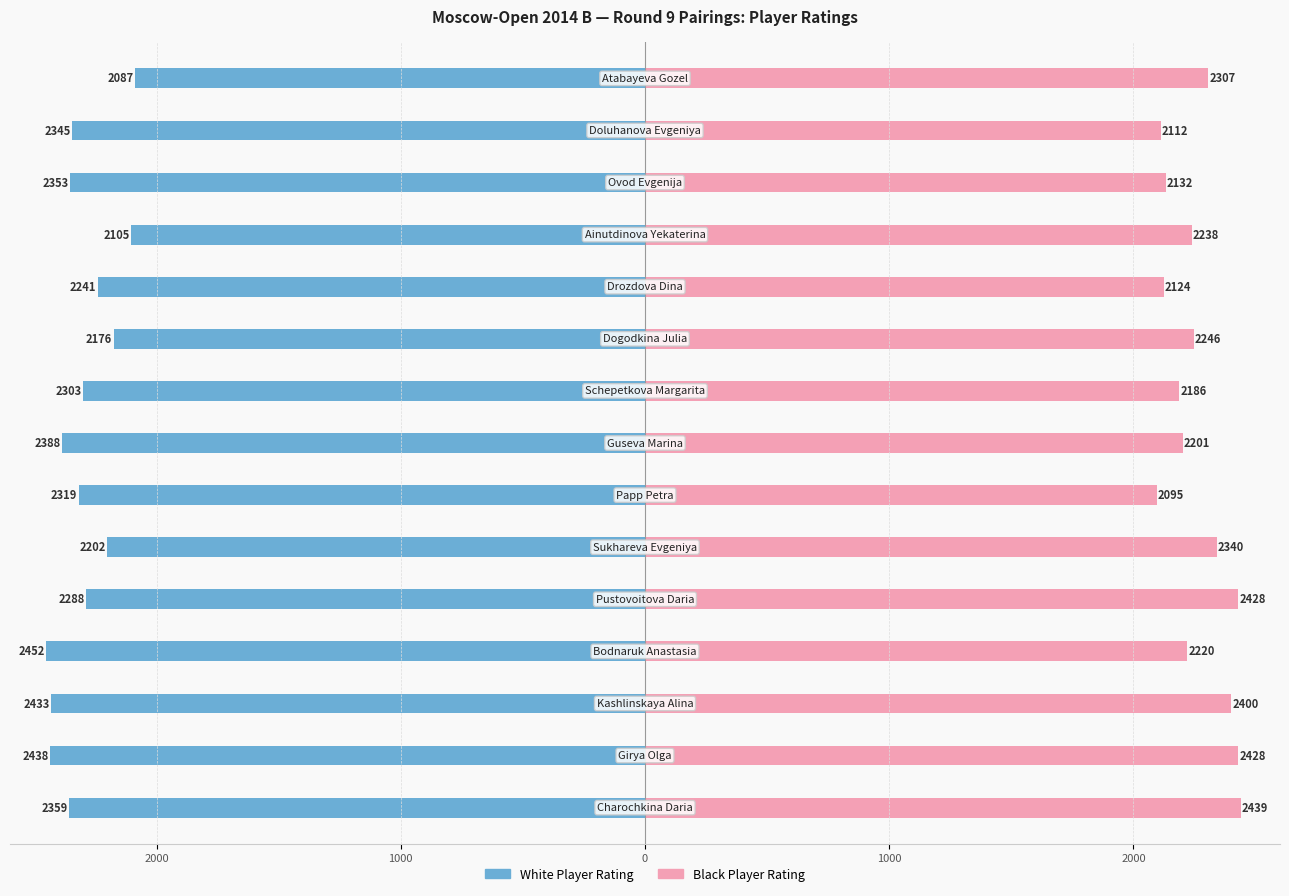

The value of White (Rating) at 1000 is -2433. True or false?

True